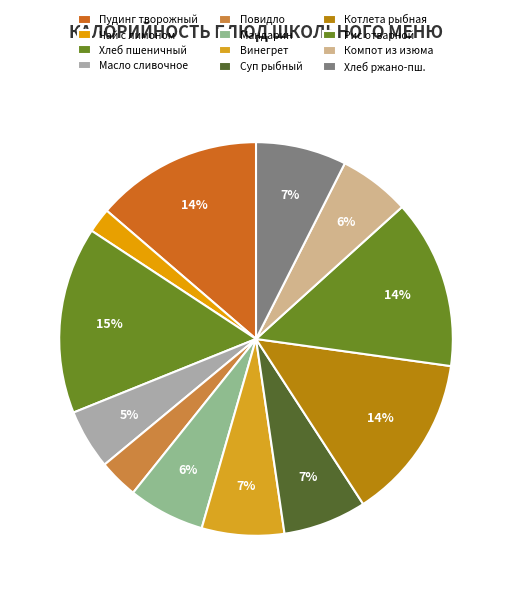

To the nearest percent, what is the combined percentage of Винегрет and Мандарин?

13%